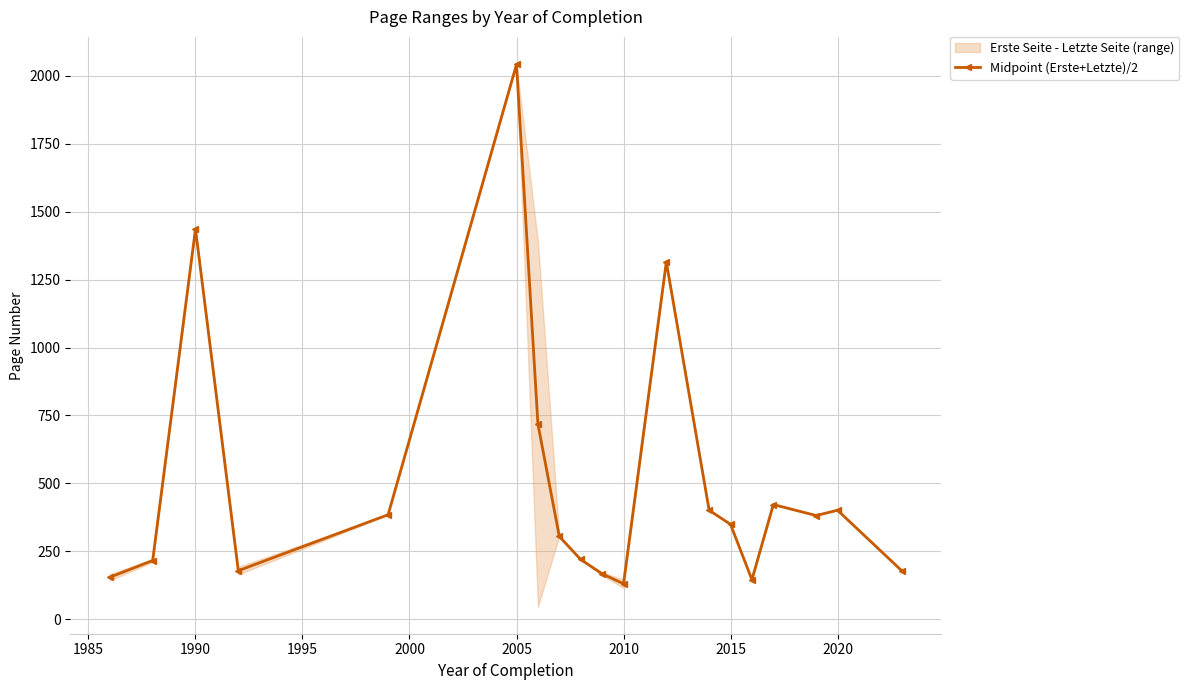

How many lines are shown in the chart?

1